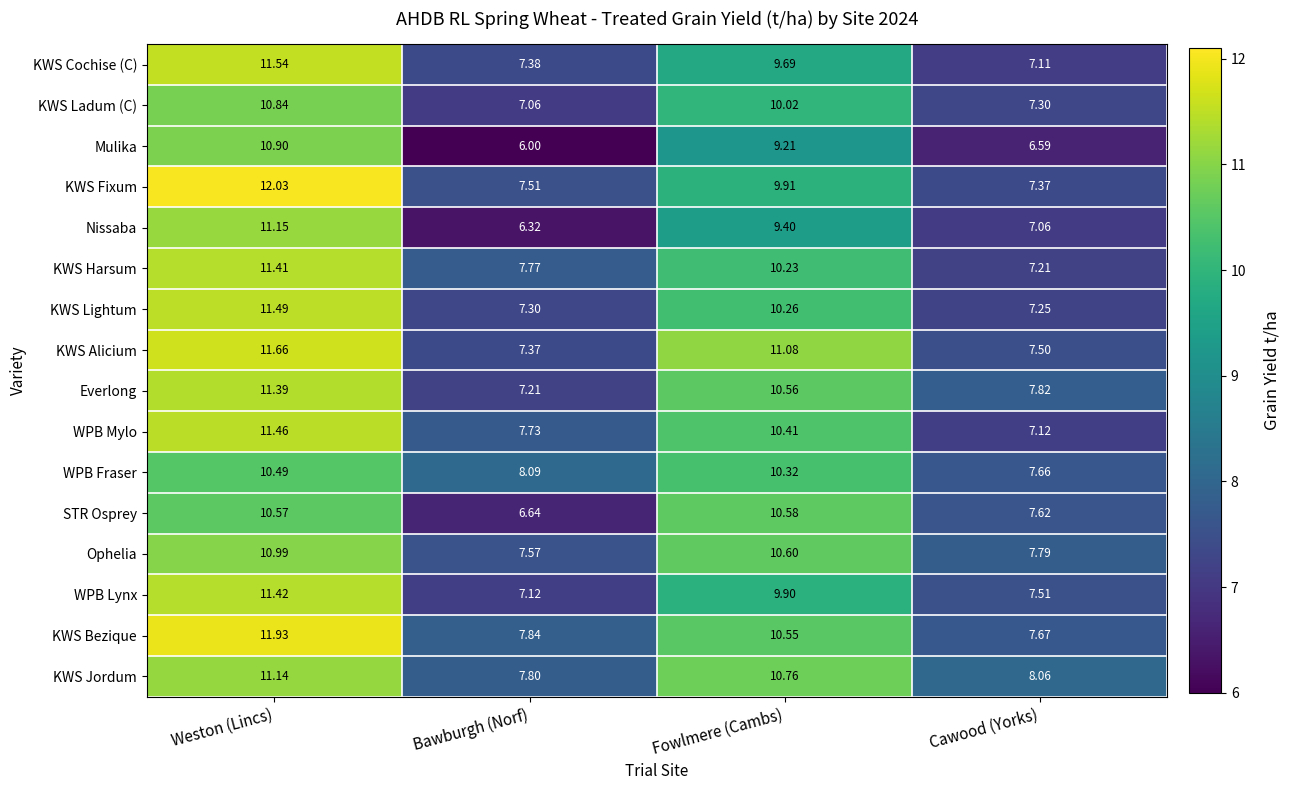

Is the value of KWS Jordum at Bawburgh (Norf) greater than the value of KWS Cochise (C) at Fowlmere (Cambs)?

No